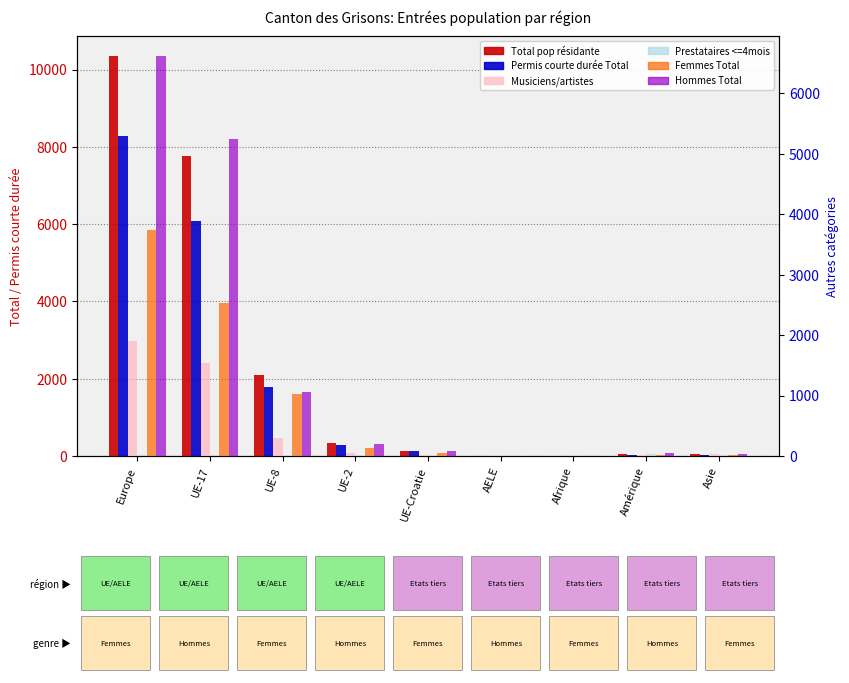

How many bars are there in total?

54